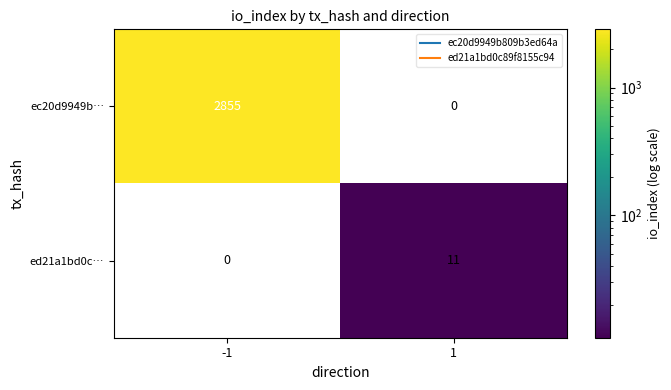

What is the spread (max minus min) of values at -1?

2855